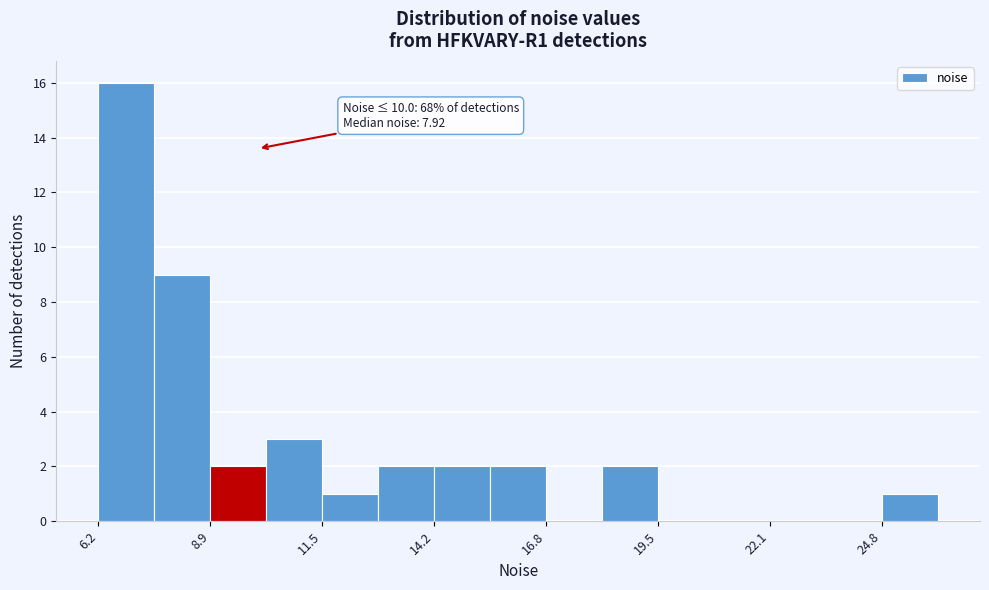

Around what value on the x-axis is the tallest bar? Give the approximate position of its centre, as read against the axis.

7.0